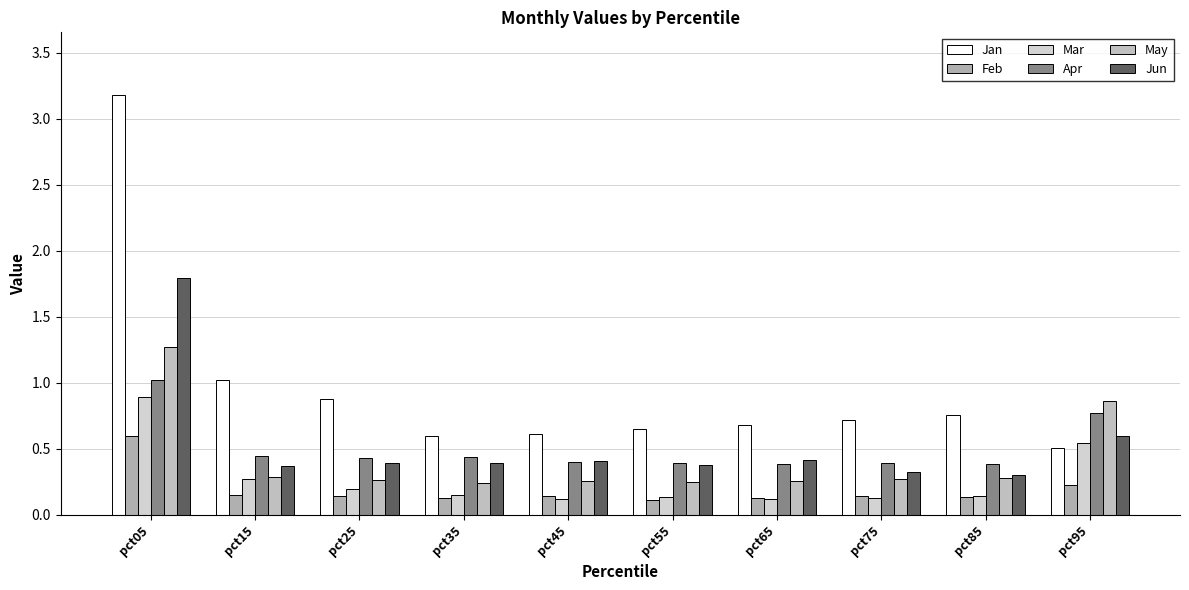

How many bars are there in total?

60